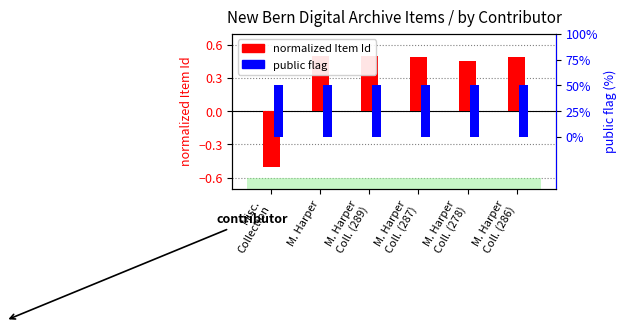

What is the sum of all normalized Item Id values?

1.9